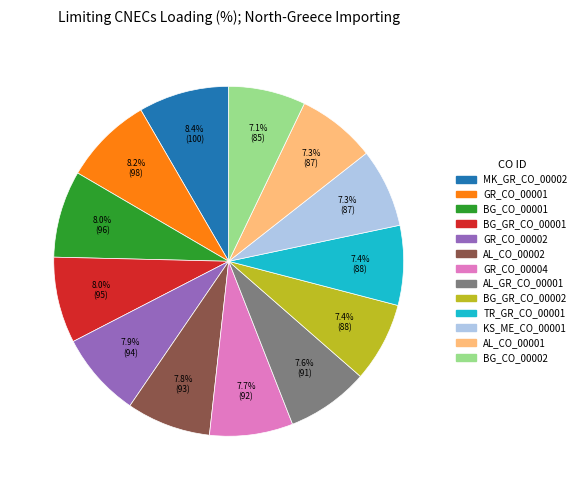

Does GR_CO_00001 account for over 50% of the chart?

No